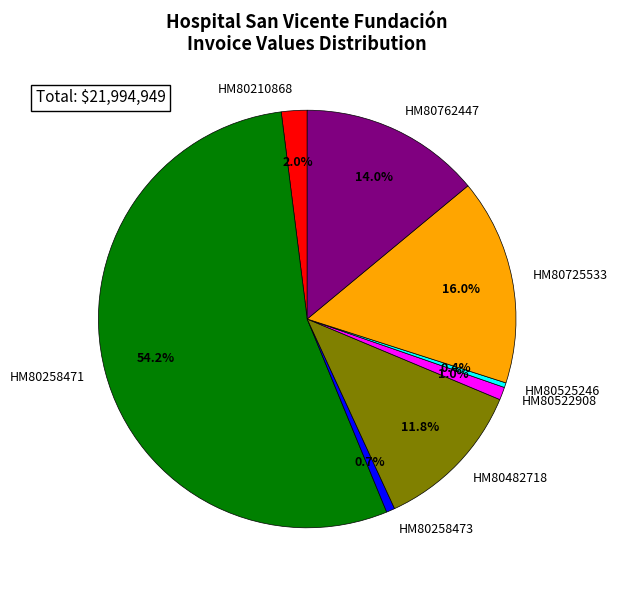

Is the sum of HM80482718 and HM80210868 greater than half?

No